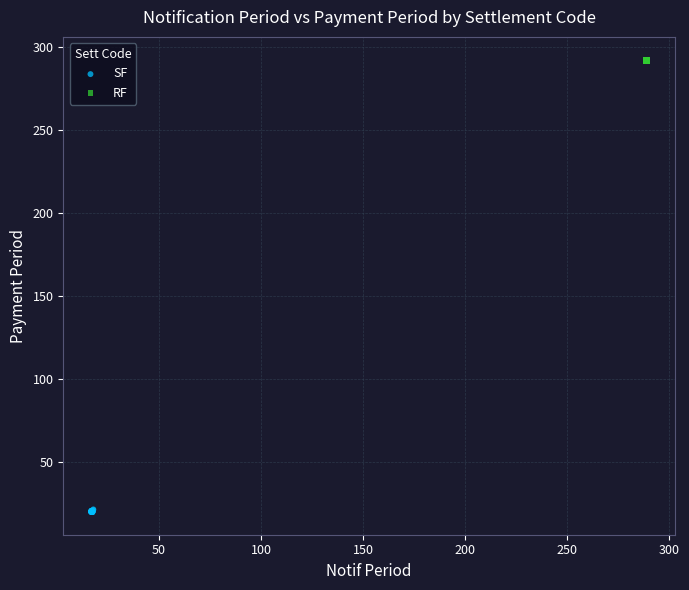

Which series contains the lowest Y value?

SF